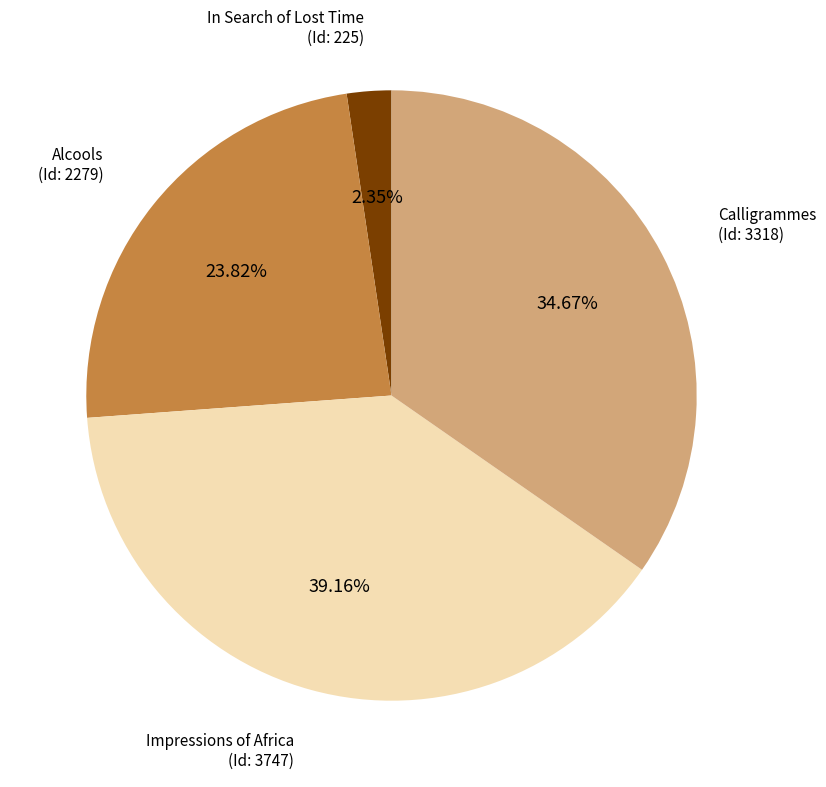

Between Calligrammes (Id: 3318) and In Search of Lost Time (Id: 225), which is larger?

Calligrammes (Id: 3318)